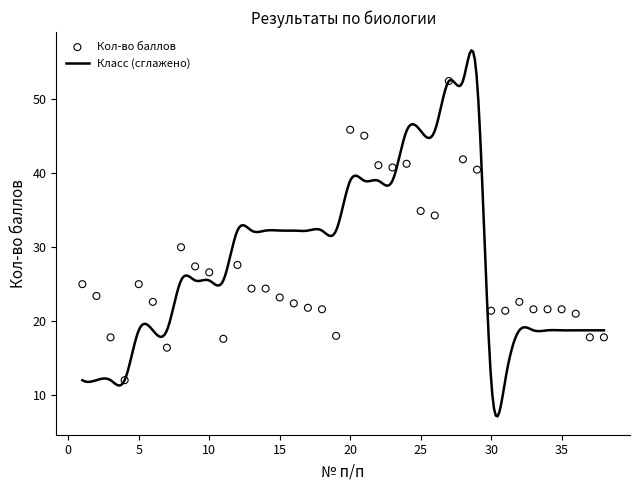

Between 21 and 24, which is larger?

21